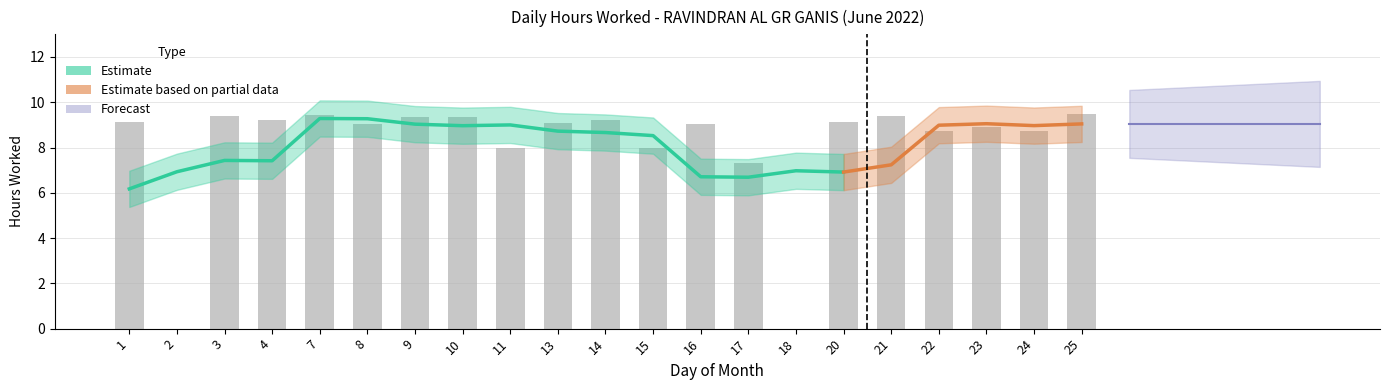

At which label is the value closest to 4?

17